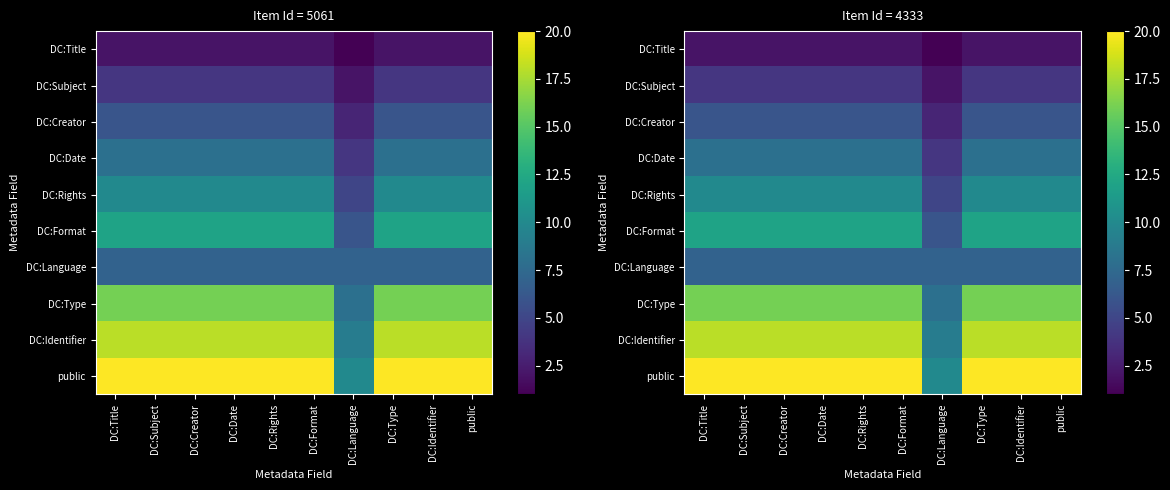

Count the number of categories in the chart.

10